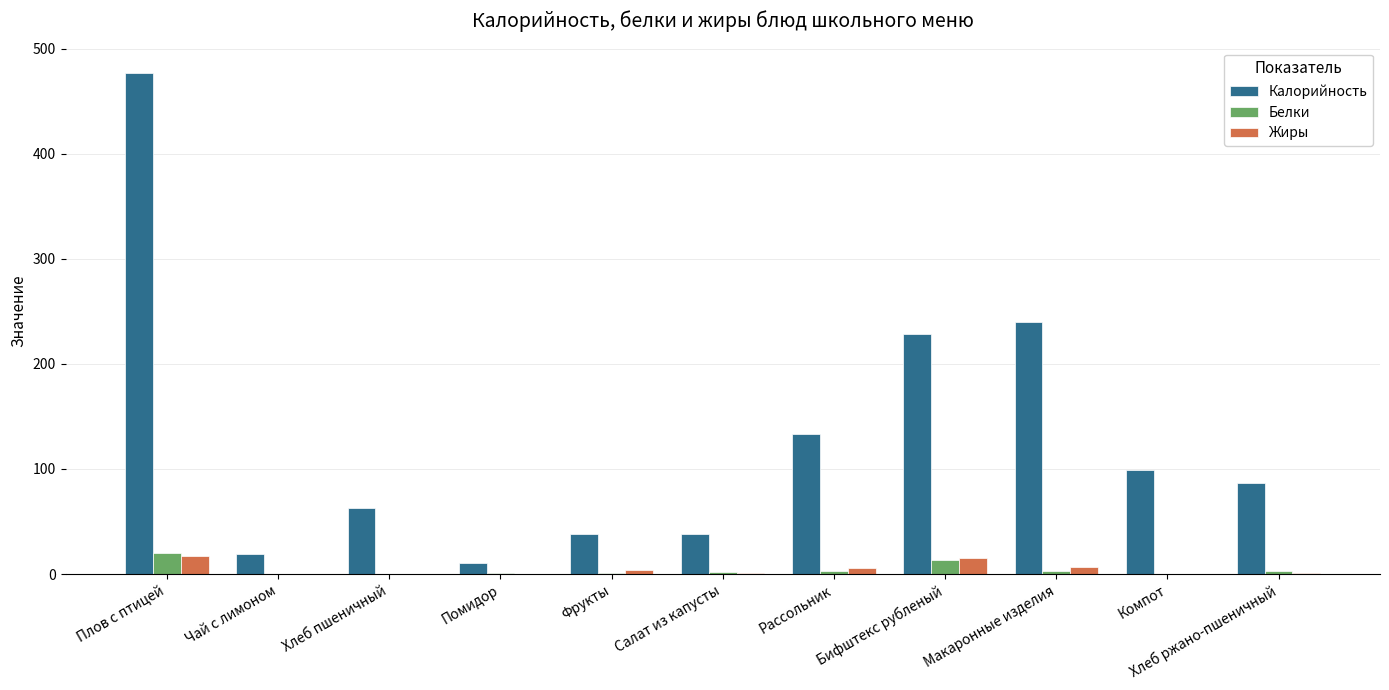

What is the greatest value displayed?

477.0